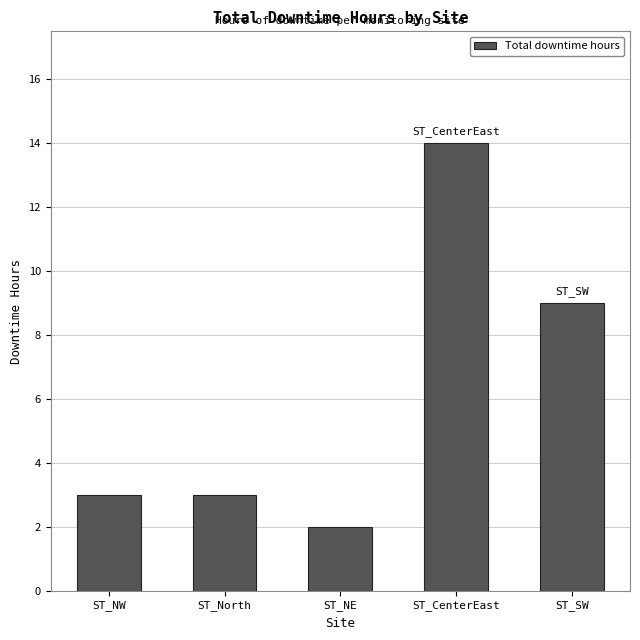

What position from the right is ST_NW?

5